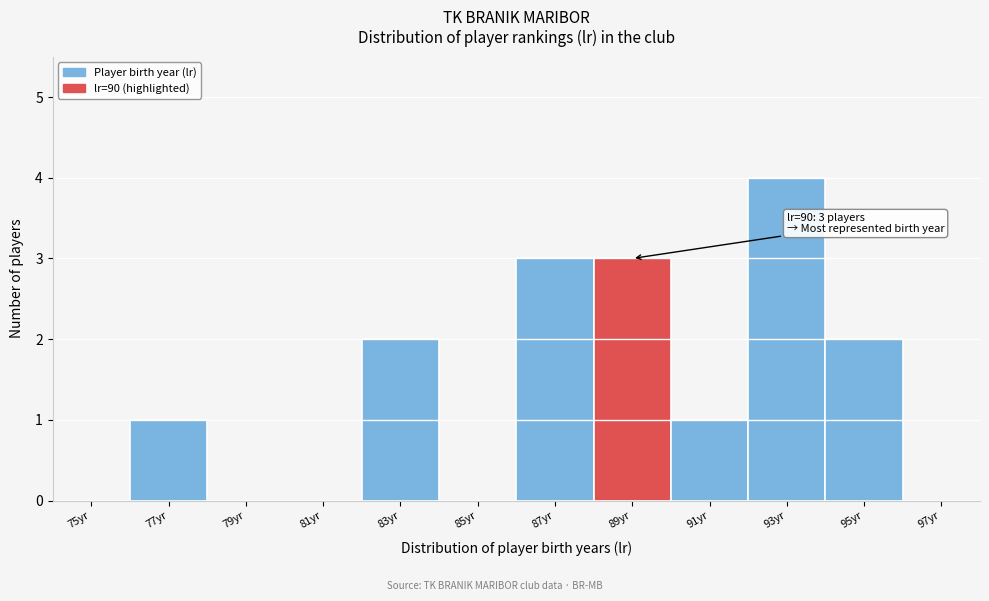

Reading right to left, what are all the values shown in this chart?

97yr=0	95yr=2	93yr=4	91yr=1	89yr=3	87yr=3	85yr=0	83yr=2	81yr=0	79yr=0	77yr=1	75yr=0